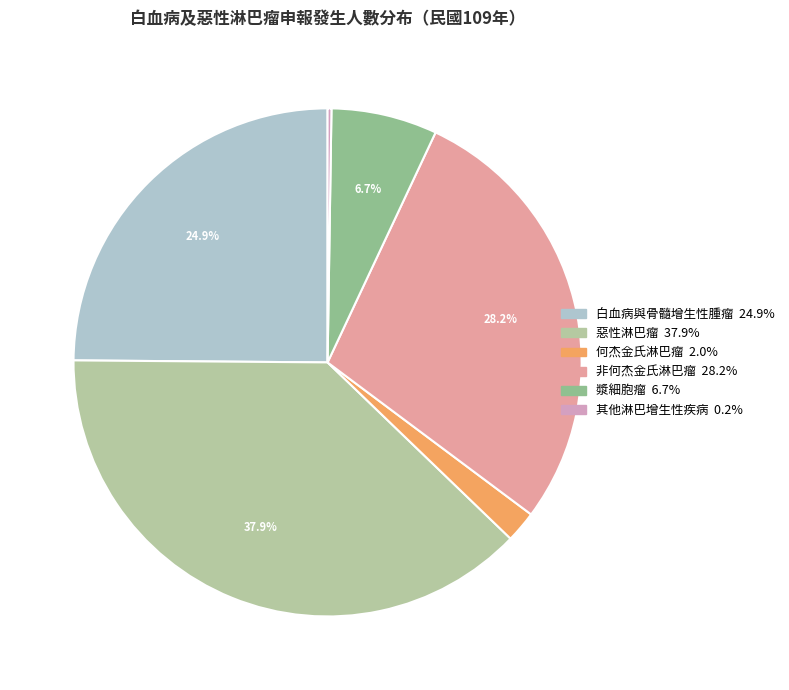

Which has a higher value, 白血病與骨髓增生性腫瘤 or 漿細胞瘤?

白血病與骨髓增生性腫瘤